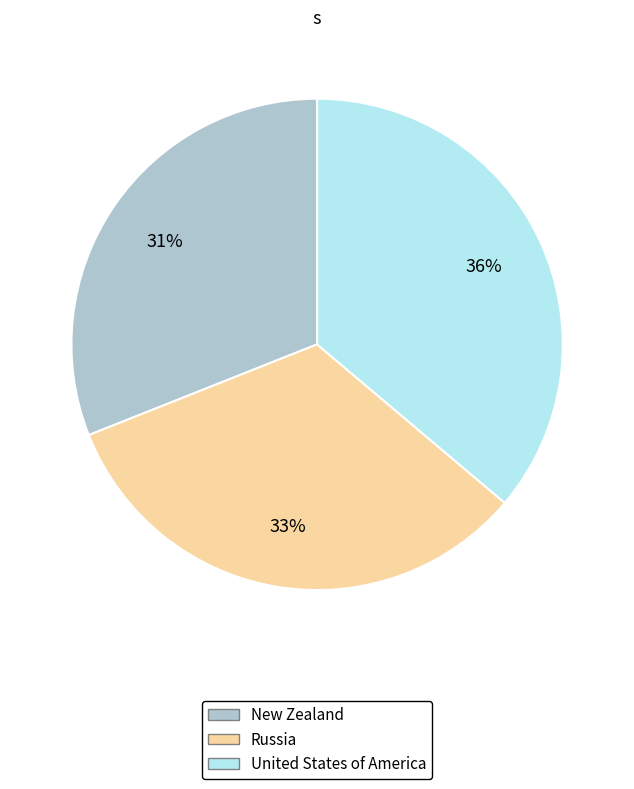

Combined, do Russia and United States of America account for over 50%?

Yes